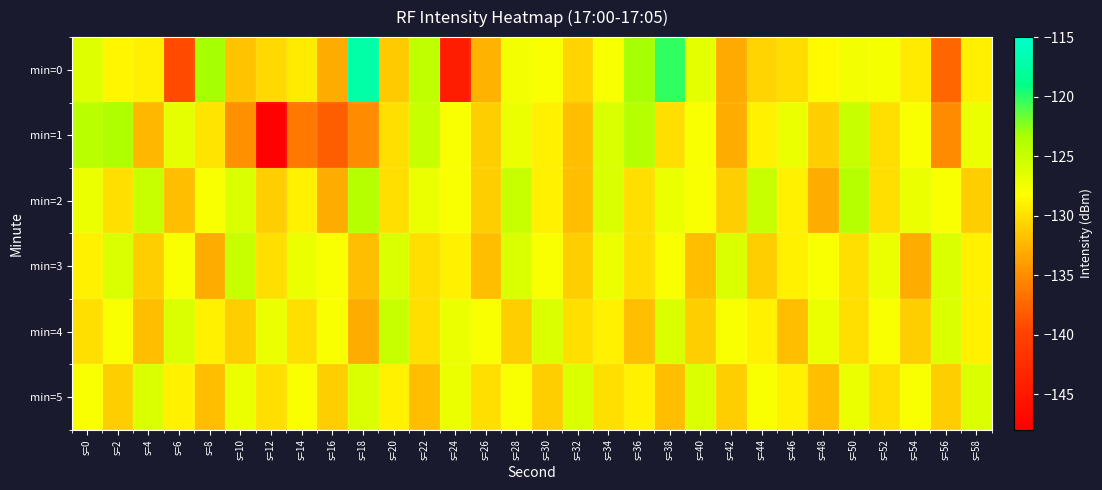

Reading right to left, list all the values displayed in this chart.

min=0: s=58=-129.1	s=56=-137.5	s=54=-129.4	s=52=-127.7	s=50=-127.6	s=48=-128.5	s=46=-130.2	s=44=-130.6	s=42=-133.2	s=40=-126.6	s=38=-120.2	s=36=-123.2	s=34=-127.9	s=32=-130.7	s=30=-127.9	s=28=-127.5	s=26=-132.6	s=24=-144.3	s=22=-124.6	s=20=-131.2	s=18=-117.3	s=16=-133.0	s=14=-129.4	s=12=-130.5	s=10=-131.7	s=8=-123.2	s=6=-139.3	s=4=-129.1	s=2=-128.7	s=0=-126.3
min=1: s=58=-127.0	s=56=-135.0	s=54=-128.0	s=52=-130.0	s=50=-125.0	s=48=-131.0	s=46=-127.0	s=44=-129.0	s=42=-133.0	s=40=-128.0	s=38=-130.0	s=36=-124.0	s=34=-126.0	s=32=-132.0	s=30=-129.0	s=28=-127.0	s=26=-131.0	s=24=-128.0	s=22=-125.0	s=20=-130.0	s=18=-135.1	s=16=-138.1	s=14=-136.3	s=12=-147.8	s=10=-134.8	s=8=-129.7	s=6=-126.8	s=4=-132.4	s=2=-123.5	s=0=-124.2
min=2: s=58=-131.0	s=56=-128.0	s=54=-127.0	s=52=-130.0	s=50=-124.0	s=48=-133.0	s=46=-129.0	s=44=-125.0	s=42=-131.0	s=40=-128.0	s=38=-127.0	s=36=-130.0	s=34=-126.0	s=32=-132.0	s=30=-129.0	s=28=-125.0	s=26=-131.0	s=24=-128.0	s=22=-127.0	s=20=-130.0	s=18=-124.0	s=16=-133.0	s=14=-129.0	s=12=-131.0	s=10=-126.0	s=8=-128.0	s=6=-132.0	s=4=-125.0	s=2=-130.0	s=0=-127.0
min=3: s=58=-129.0	s=56=-126.0	s=54=-133.0	s=52=-127.0	s=50=-130.0	s=48=-128.0	s=46=-129.0	s=44=-131.0	s=42=-126.0	s=40=-132.0	s=38=-128.0	s=36=-130.0	s=34=-127.0	s=32=-131.0	s=30=-128.0	s=28=-126.0	s=26=-132.0	s=24=-129.0	s=22=-130.0	s=20=-126.0	s=18=-132.0	s=16=-128.0	s=14=-127.0	s=12=-130.0	s=10=-125.0	s=8=-133.0	s=6=-128.0	s=4=-131.0	s=2=-126.0	s=0=-129.0
min=4: s=58=-129.0	s=56=-126.0	s=54=-131.0	s=52=-128.0	s=50=-130.0	s=48=-127.0	s=46=-132.0	s=44=-129.0	s=42=-128.0	s=40=-131.0	s=38=-126.0	s=36=-132.0	s=34=-129.0	s=32=-130.0	s=30=-126.0	s=28=-131.0	s=26=-128.0	s=24=-127.0	s=22=-130.0	s=20=-125.0	s=18=-133.0	s=16=-128.0	s=14=-130.0	s=12=-127.0	s=10=-131.0	s=8=-129.0	s=6=-126.0	s=4=-132.0	s=2=-128.0	s=0=-130.0
min=5: s=58=-126.0	s=56=-131.0	s=54=-128.0	s=52=-130.0	s=50=-127.0	s=48=-132.0	s=46=-129.0	s=44=-128.0	s=42=-131.0	s=40=-126.0	s=38=-132.0	s=36=-129.0	s=34=-130.0	s=32=-126.0	s=30=-131.0	s=28=-128.0	s=26=-130.0	s=24=-127.0	s=22=-132.0	s=20=-129.0	s=18=-126.0	s=16=-131.0	s=14=-128.0	s=12=-130.0	s=10=-127.0	s=8=-132.0	s=6=-129.0	s=4=-126.0	s=2=-131.0	s=0=-128.0